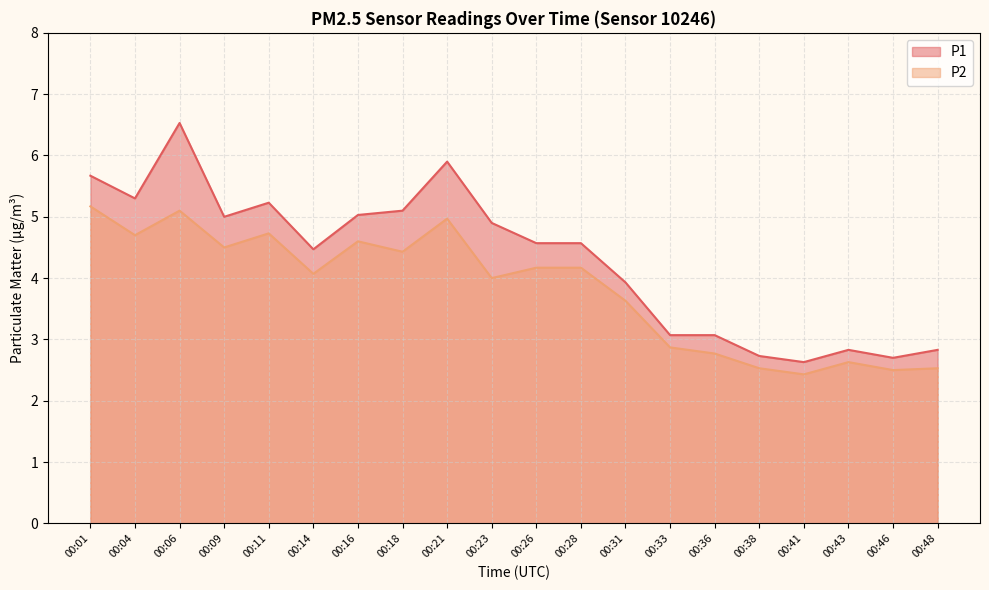

At which label does P1 first exceed 4?

00:01